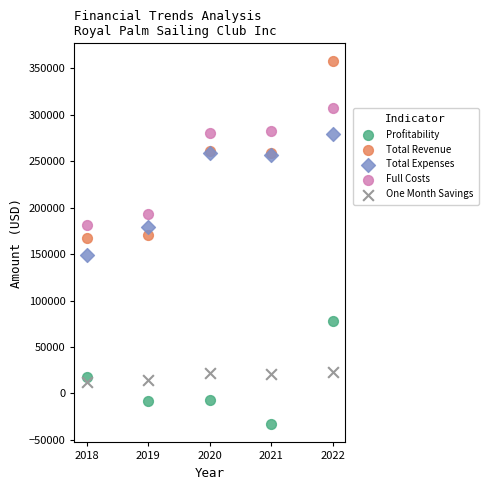

Which series has the widest spread of Y values?

Total Revenue